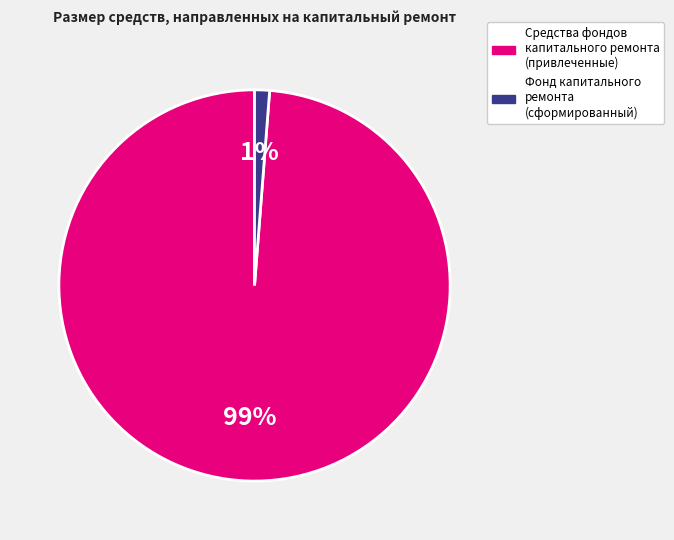

How many slices are in this pie chart?

2